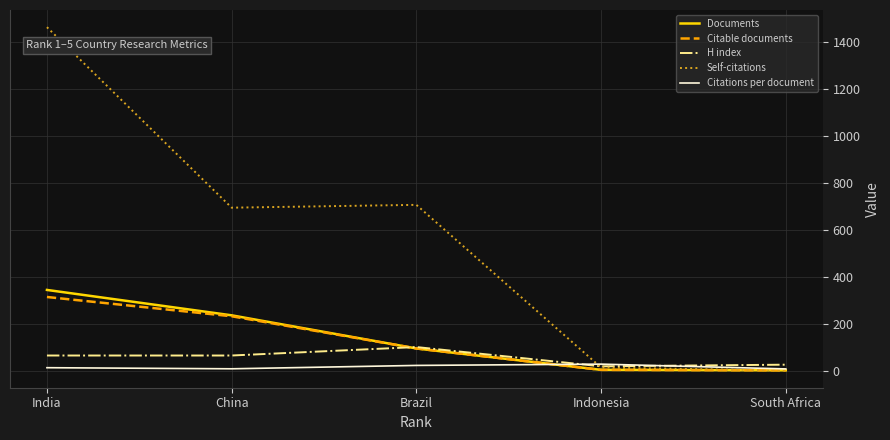

What are all the series names shown in the legend?

Documents, Citable documents, H index, Self-citations, Citations per document